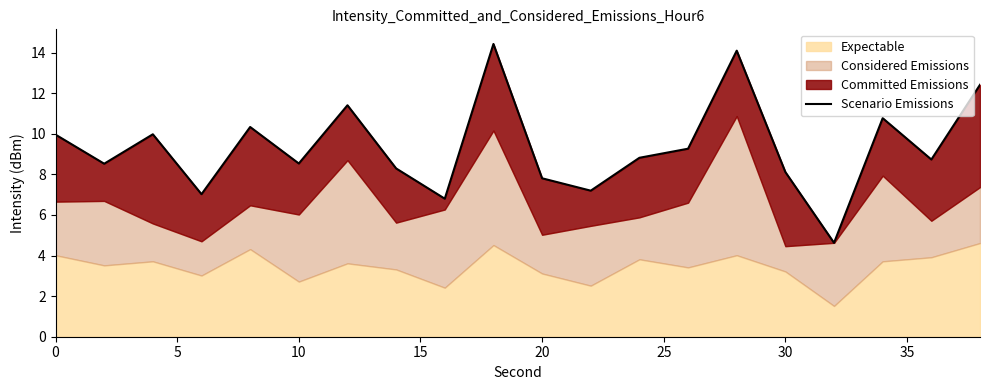

What is the smallest value displayed?

4.6